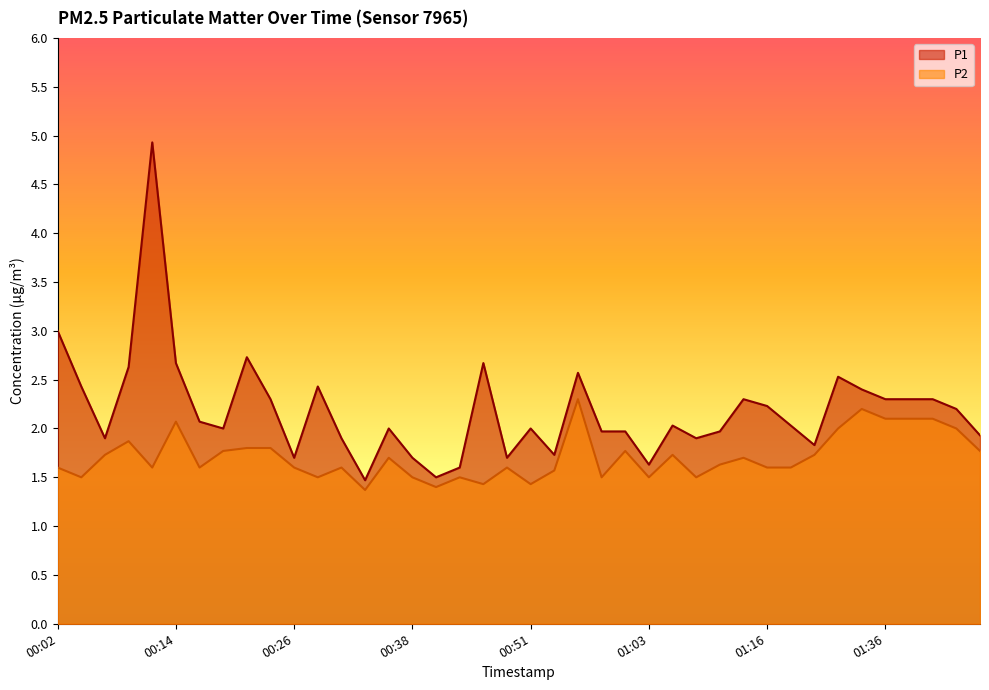

At which category does P1 reach its first local peak?

00:11